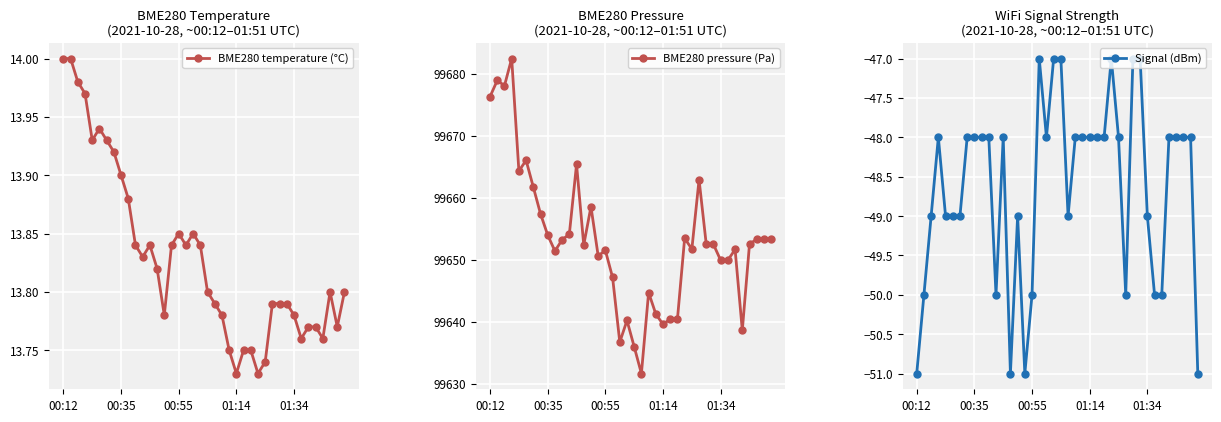

What is the difference between the second highest and second lowest values in the BME280 pressure (Pa) series?

42.9